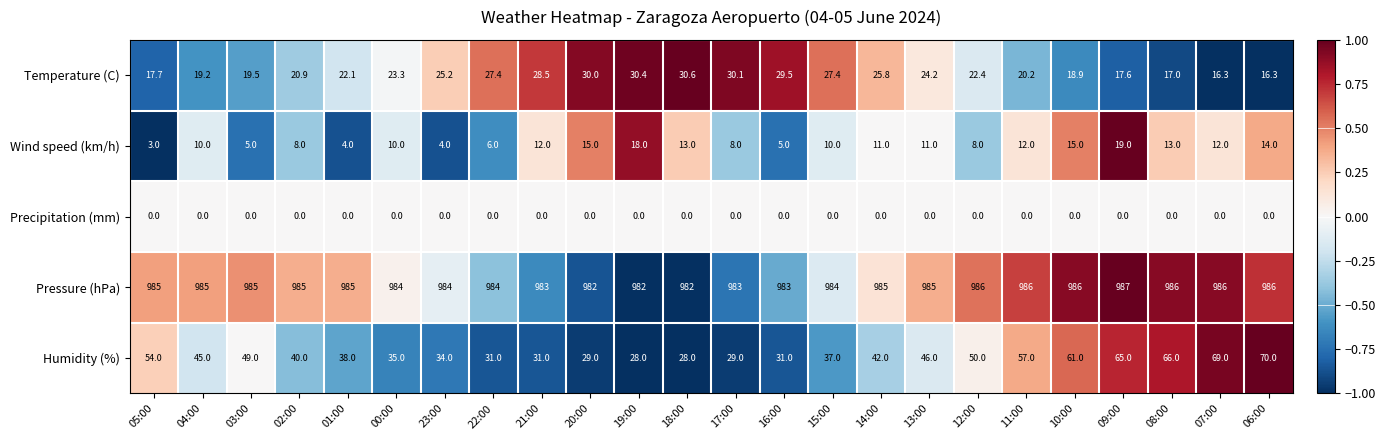

Which series has the widest spread of values?

Humidity (%)